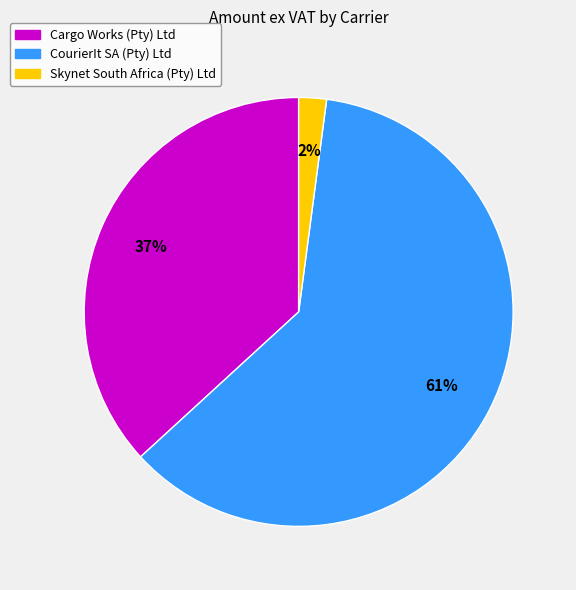

Which slice is the smallest?

Skynet South Africa (Pty) Ltd